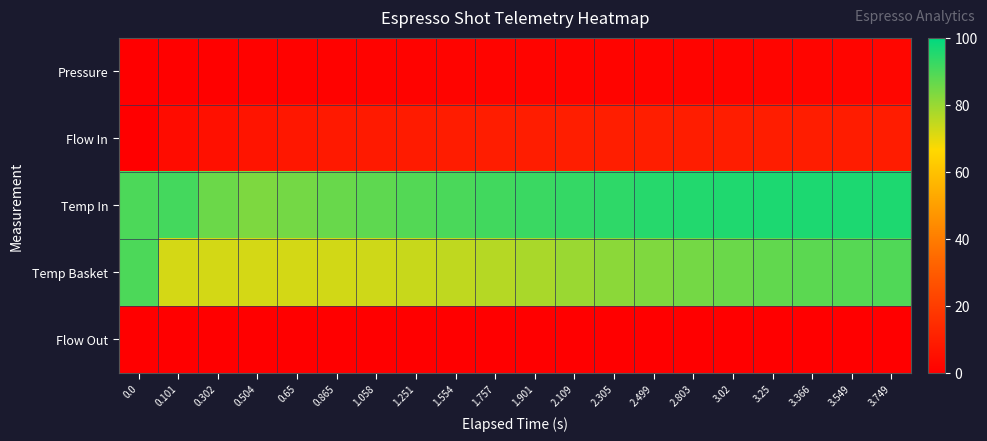

Rank the series by their maximum value, from highest to lowest.

Temp In, Temp Basket, Flow In, Pressure, Flow Out